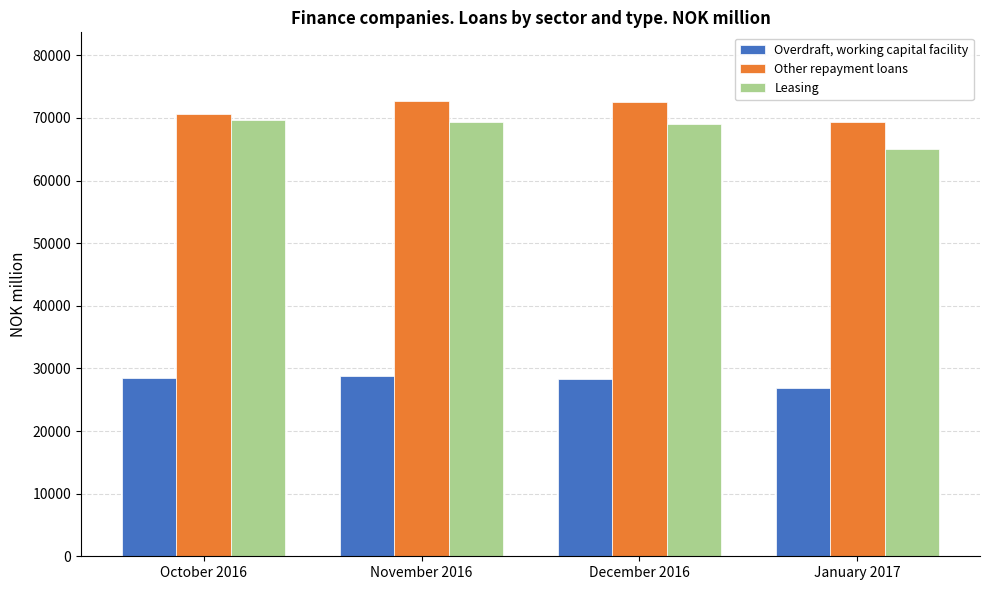

What is the label of the 2nd bar from the left?

November 2016